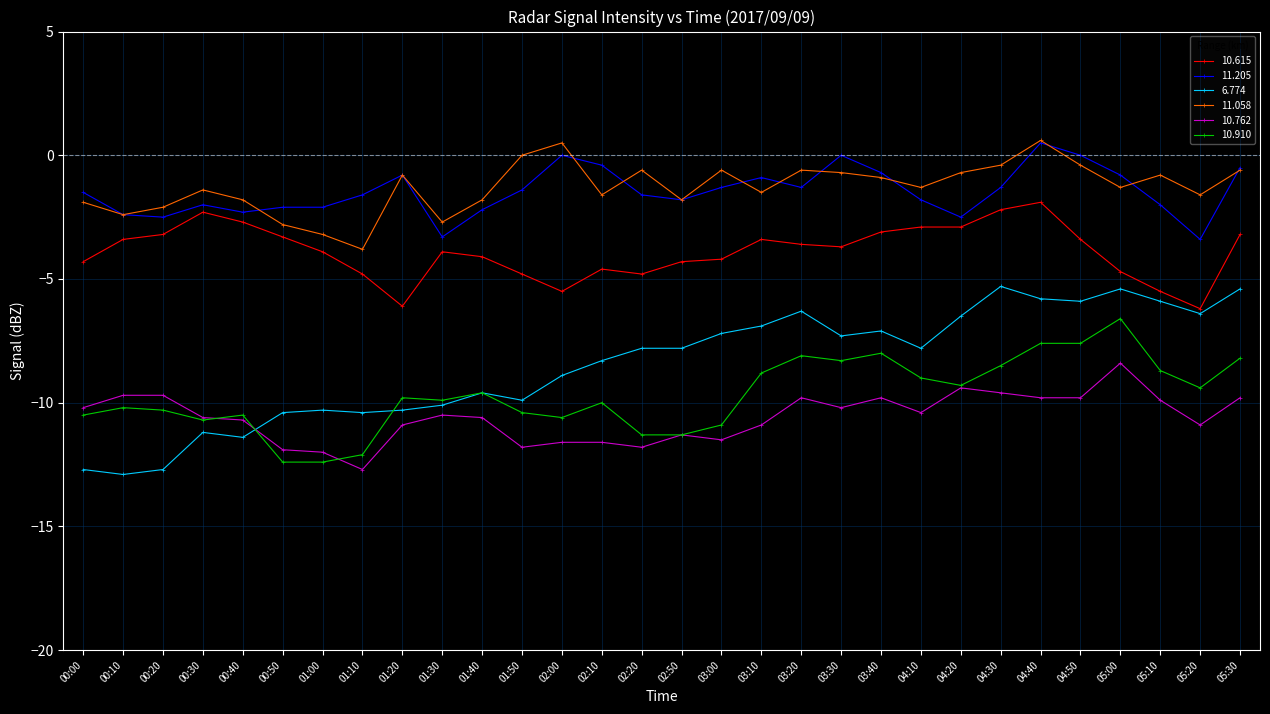

How many data points does each series have?

30